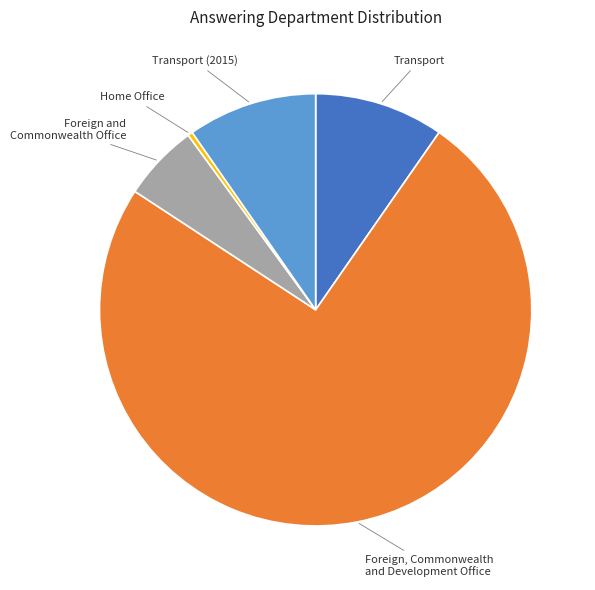

Does any single category account for the majority?

Yes